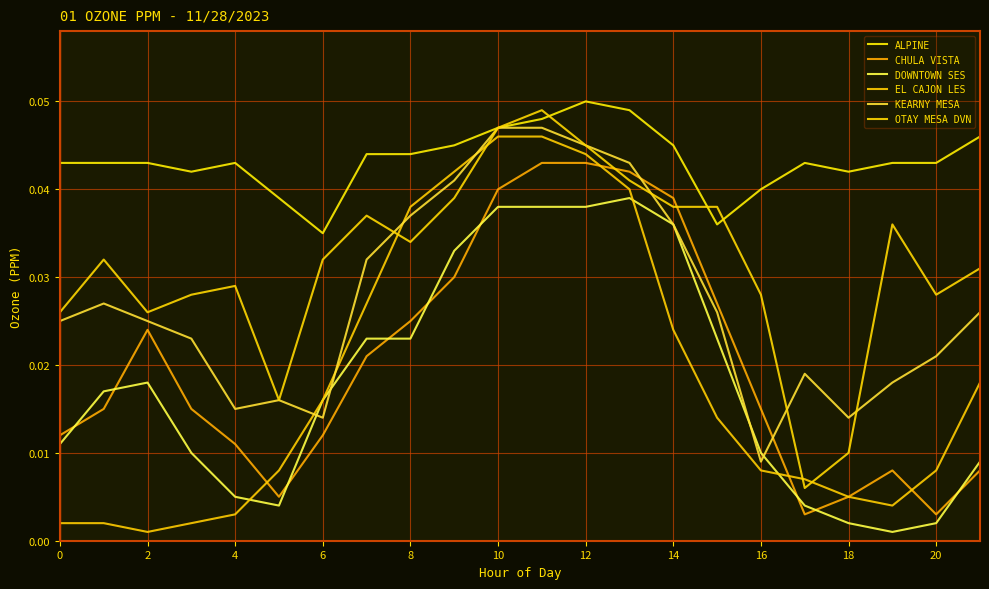

Does the chart have visible grid lines?

Yes